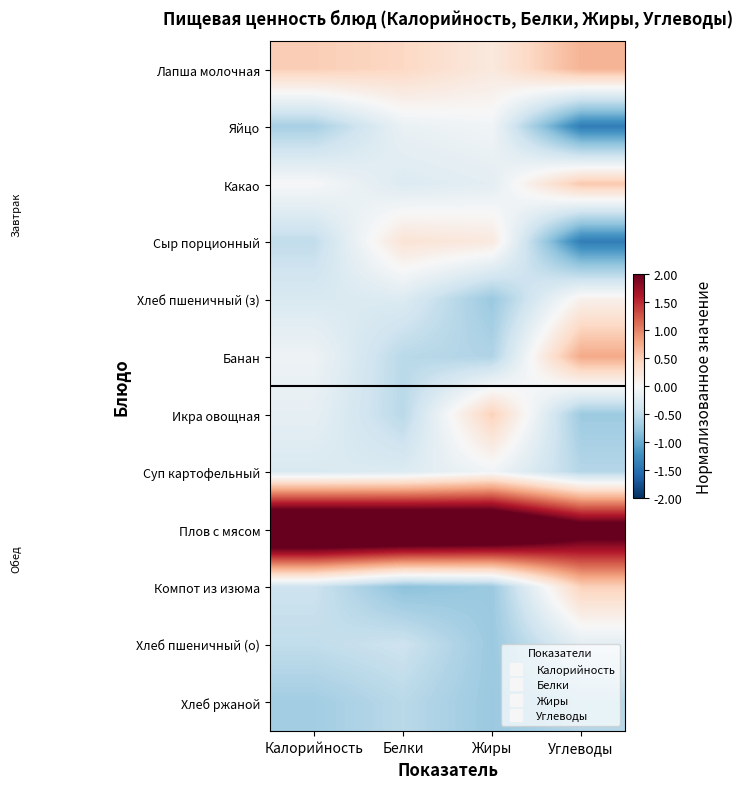

Reading right to left, list all the values displayed in this chart.

Лапша молочная: Углеводы=0.7	Жиры=0.2	Белки=0.4	Калорийность=0.5
Яйцо: Углеводы=-1.4	Жиры=-0.1	Белки=-0.1	Калорийность=-0.7
Какао: Углеводы=0.5	Жиры=-0.2	Белки=-0.3	Калорийность=-0.0
Сыр порционный: Углеводы=-1.4	Жиры=0.2	Белки=0.3	Калорийность=-0.5
Хлеб пшеничный (з): Углеводы=0.1	Жиры=-0.7	Белки=-0.3	Калорийность=-0.3
Банан: Углеводы=0.8	Жиры=-0.6	Белки=-0.5	Калорийность=-0.1
Икра овощная: Углеводы=-0.7	Жиры=0.5	Белки=-0.5	Калорийность=-0.2
Суп картофельный: Углеводы=-0.6	Жиры=-0.1	Белки=-0.3	Калорийность=-0.3
Плов с мясом: Углеводы=2.3	Жиры=3.0	Белки=3.1	Калорийность=3.2
Компот из изюма: Углеводы=0.5	Жиры=-0.7	Белки=-0.8	Калорийность=-0.4
Хлеб пшеничный (о): Углеводы=-0.2	Жиры=-0.7	Белки=-0.4	Калорийность=-0.5
Хлеб ржаной: Углеводы=-0.6	Жиры=-0.7	Белки=-0.5	Калорийность=-0.7